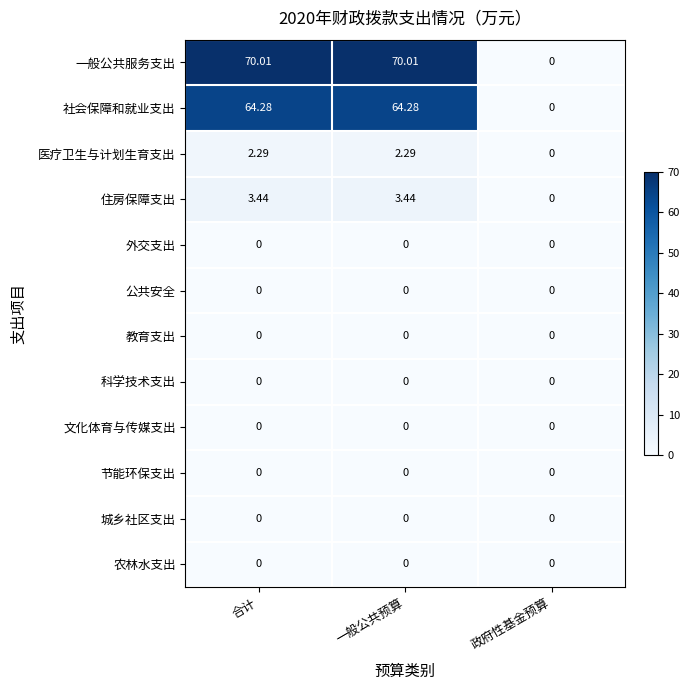

What is the spread (max minus min) of values at 一般公共预算?

70.0